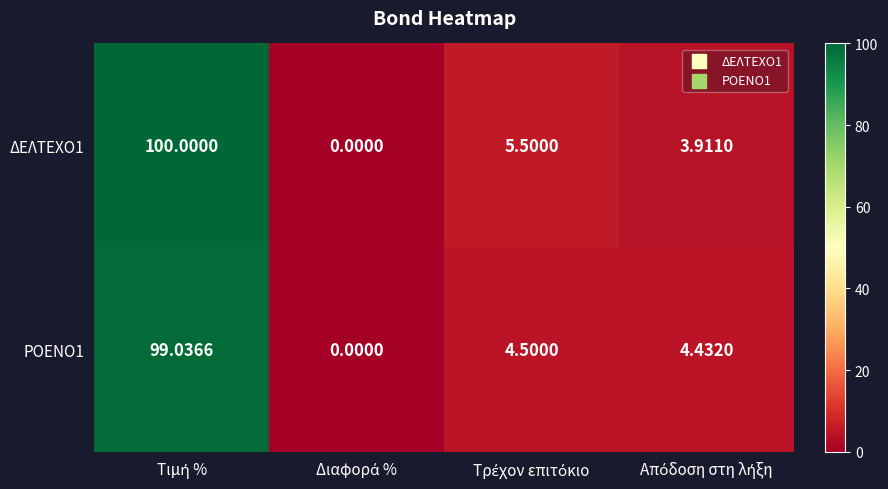

What is the greatest value displayed?

100.0